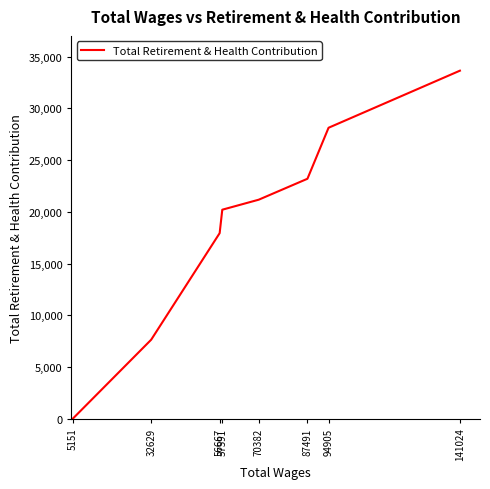

What is the change in value from 5151 to 56667?

+17937